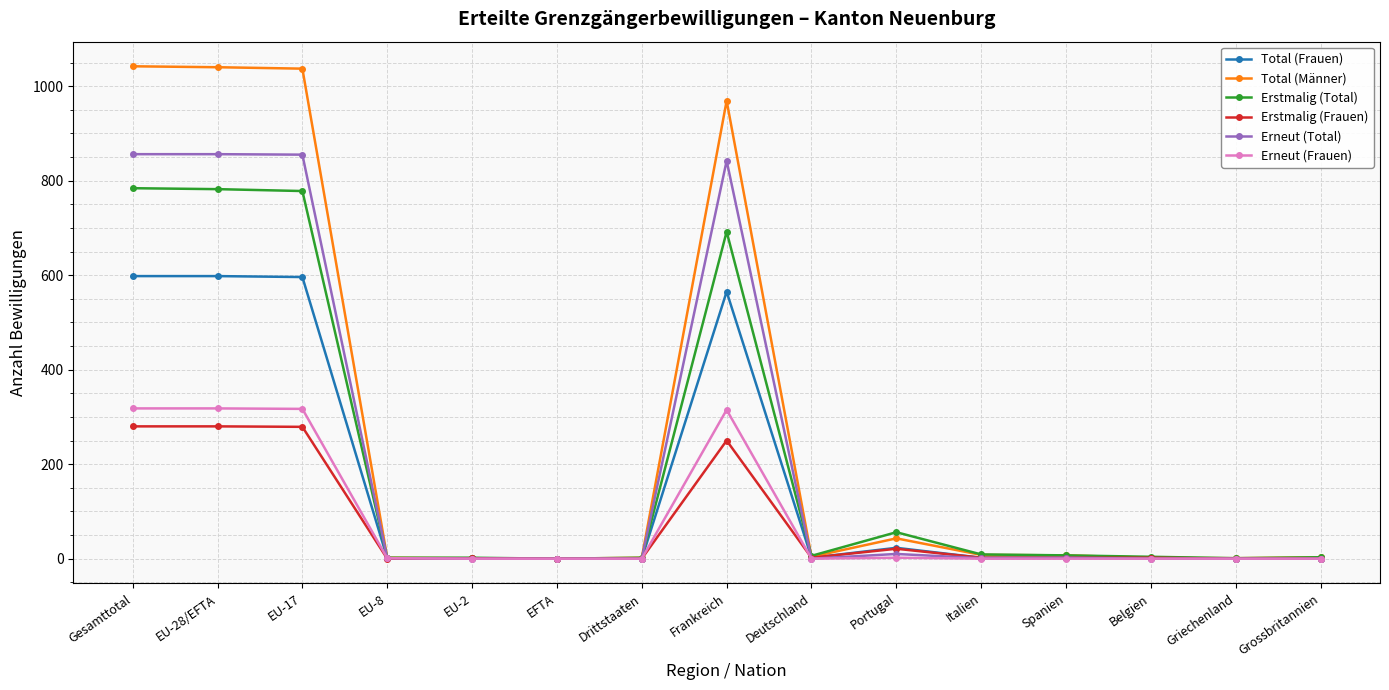

What are all the series names shown in the legend?

Total (Frauen), Total (Männer), Erstmalig (Total), Erstmalig (Frauen), Erneut (Total), Erneut (Frauen)